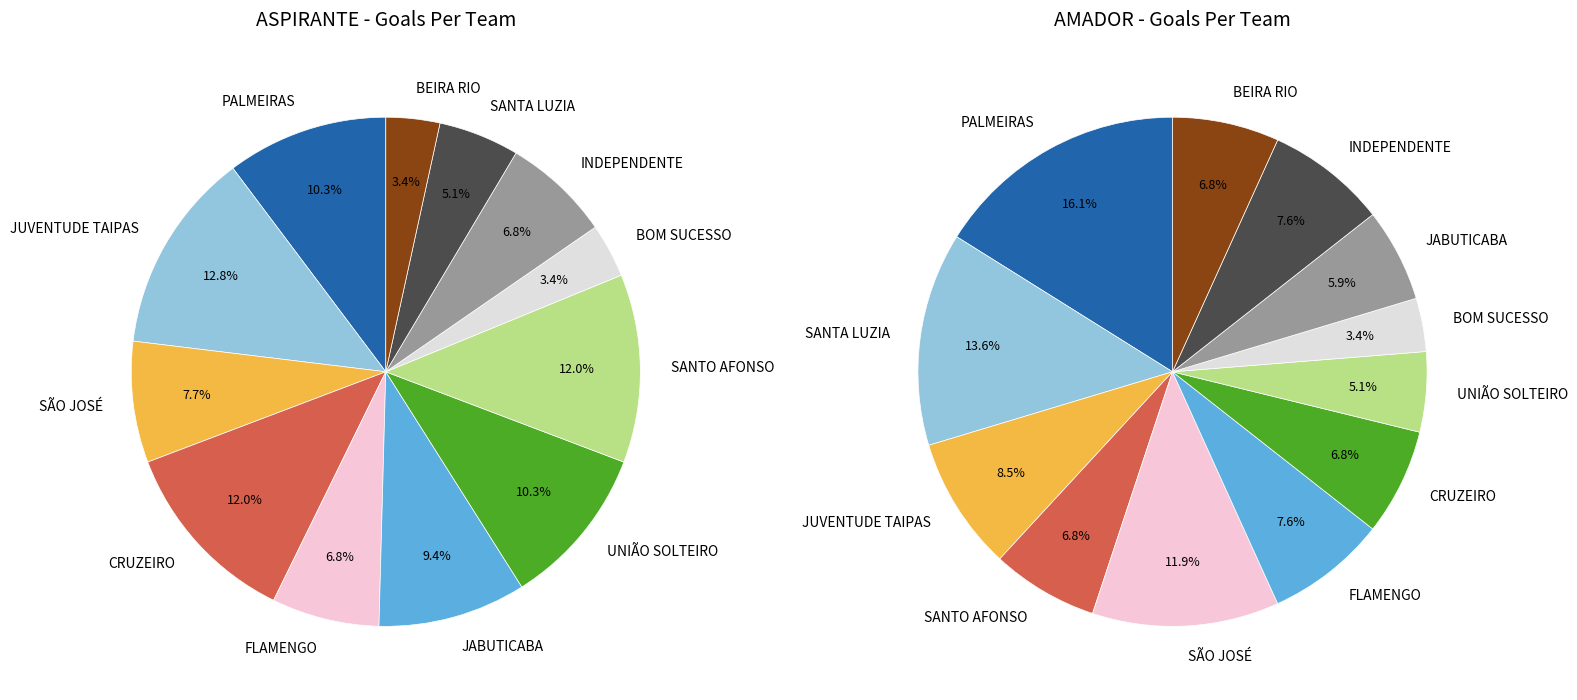

To the nearest percent, what is the average slice percentage?

8%